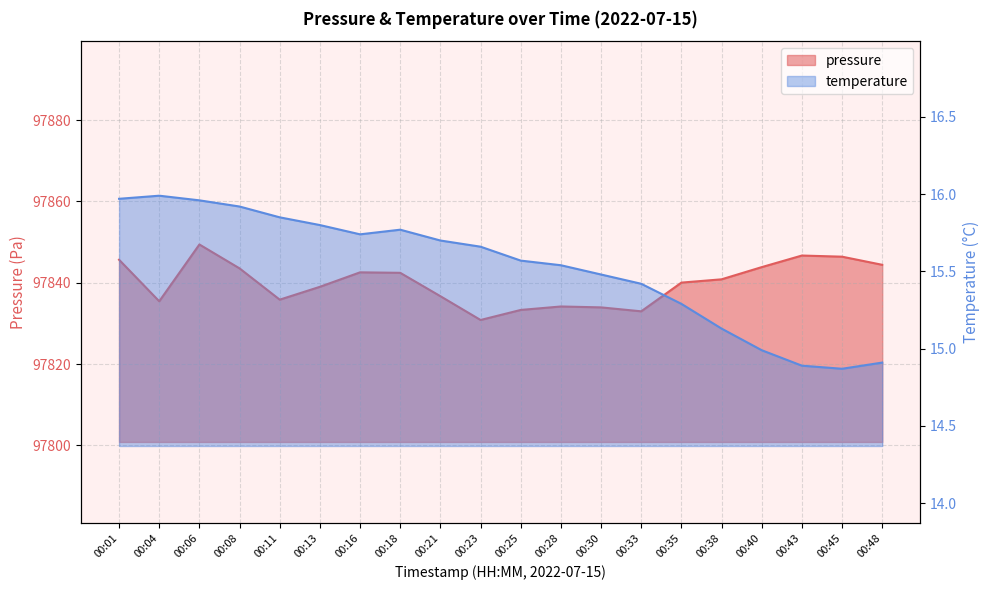

Which category has the lowest value in the temperature series?

00:45